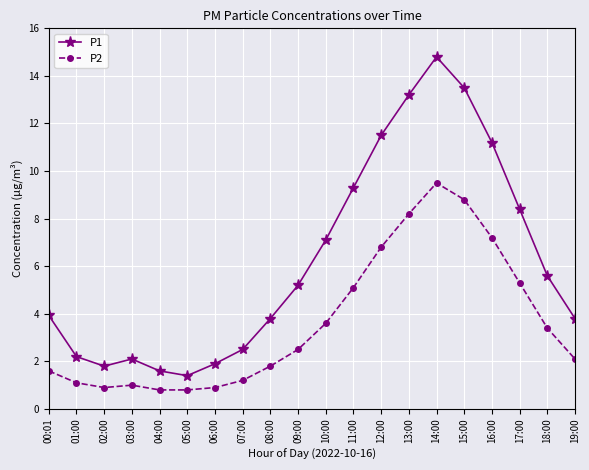

Does the chart display data point markers on the line(s)?

Yes